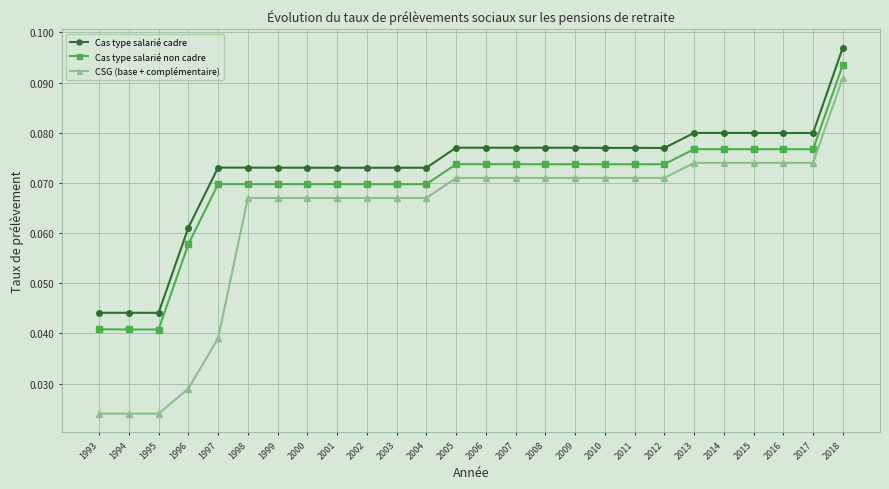

How many Cas type salarié cadre values are between 0 and 1?

26